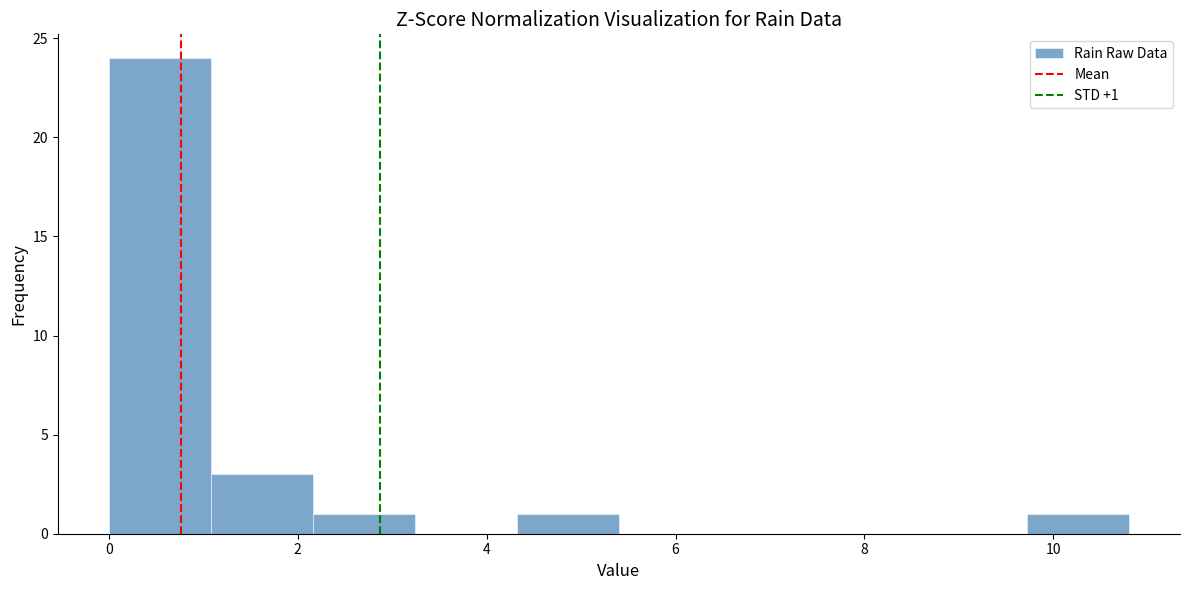

Over which range of the x-axis is the bar tallest?

0.00 to 1.08